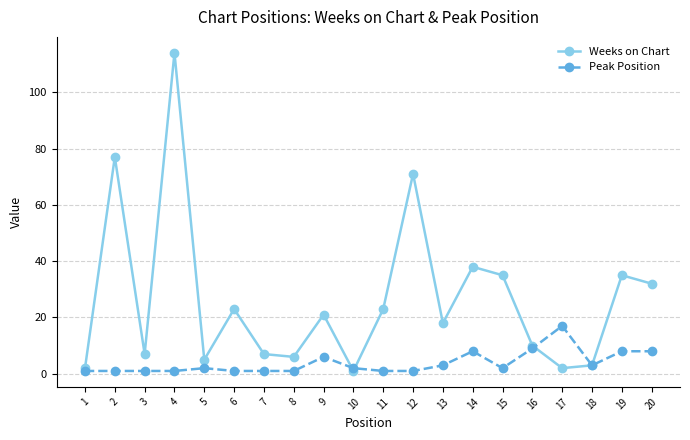

True or false: Weeks on Chart has more than 0 interior local peaks.

True